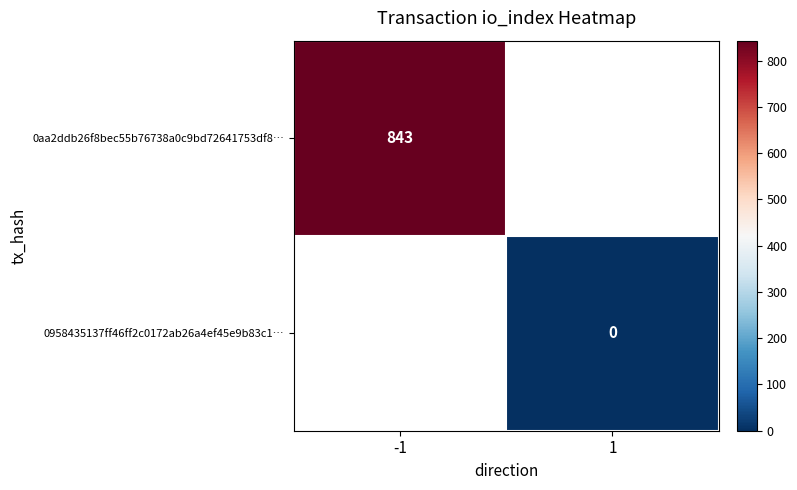

Is the value of 0958435137ff46ff2c0172ab26a4ef45e9b83c1… at 1 greater than the value of 0aa2ddb26f8bec55b76738a0c9bd72641753df8… at -1?

No